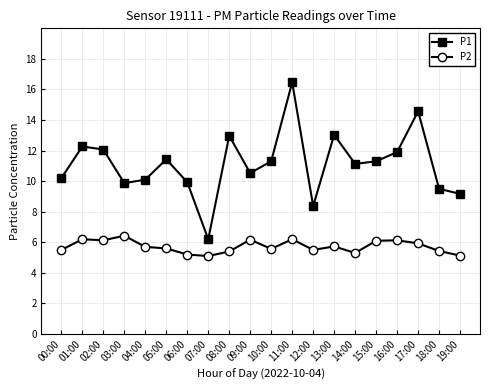

True or false: P2 has a value of 5.6 at 10:00.

True